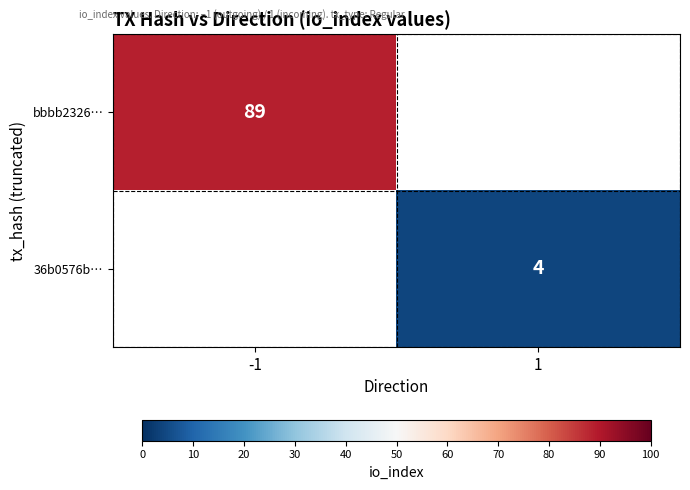

The bbbb2326… series shows 58 at -1. True or false?

False